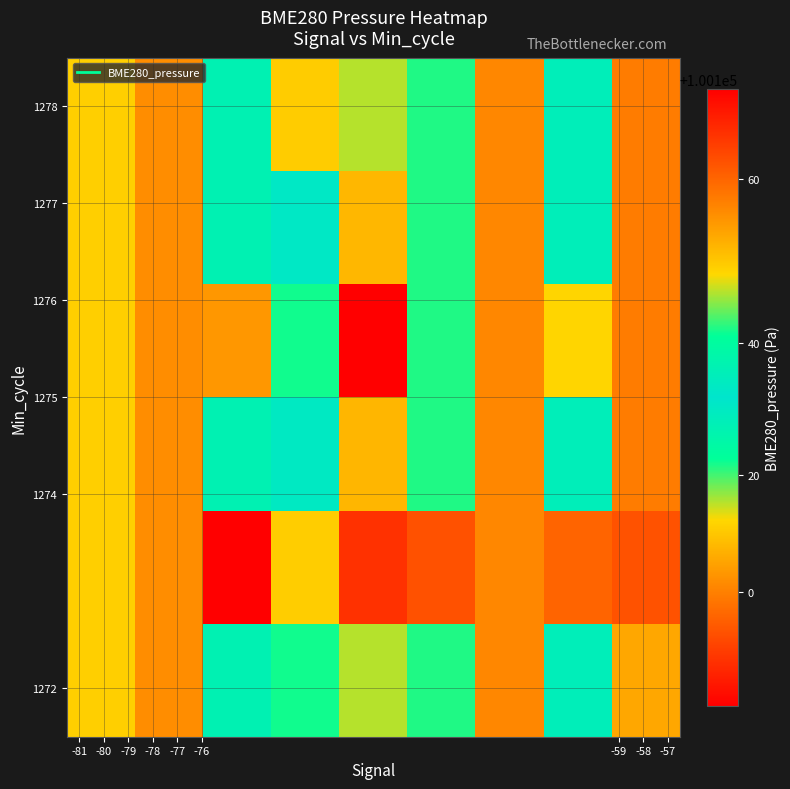

How many data points does each series have?

9